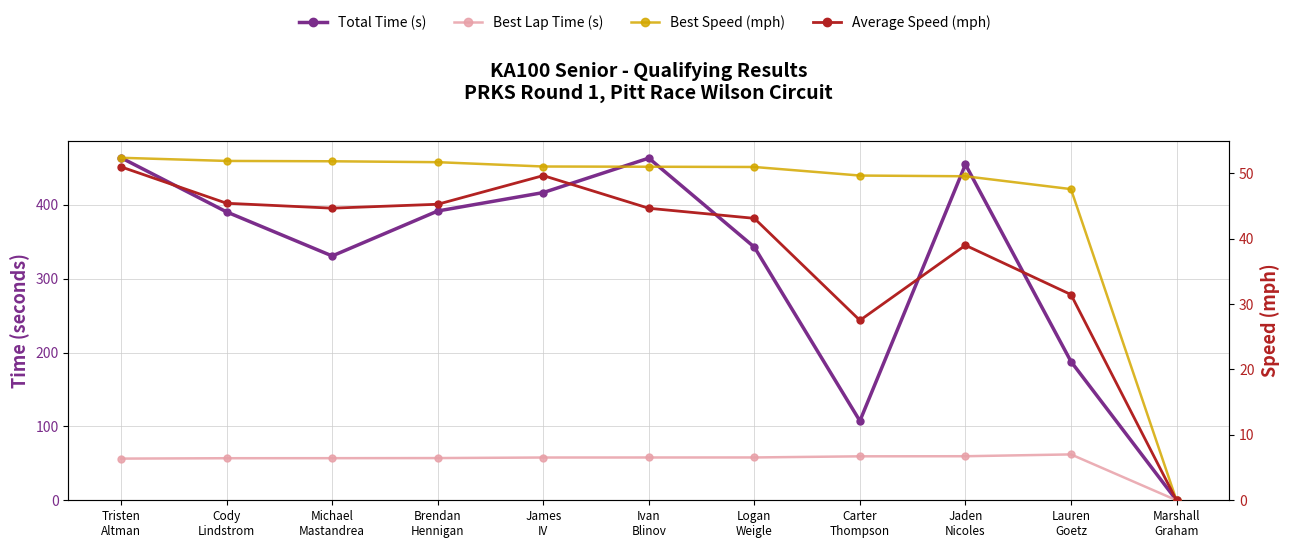

At which label does Best Speed (mph) first exceed 50?

Tristen
Altman